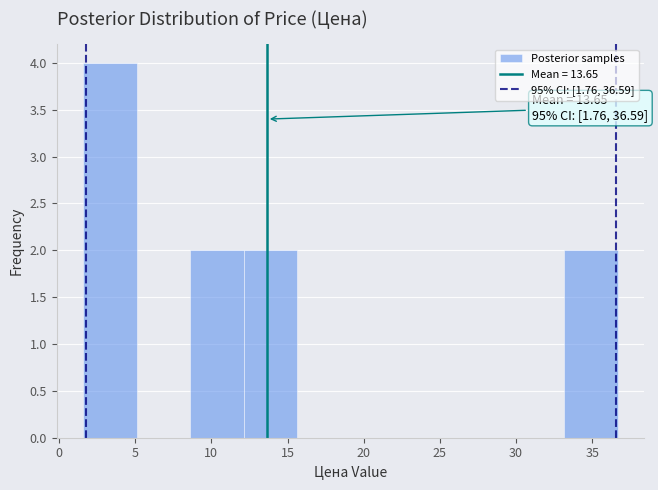

Which range on the x-axis has the tallest bar?

1.5 to 5.0